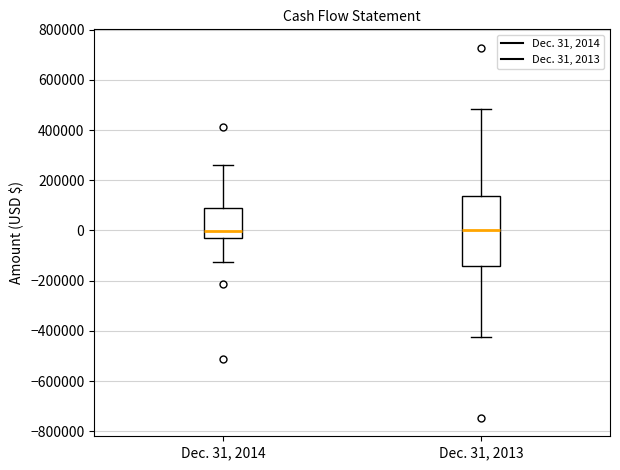

Comparing the boxes themselves (not the whiskers), which one is the tallest?

Dec. 31, 2013